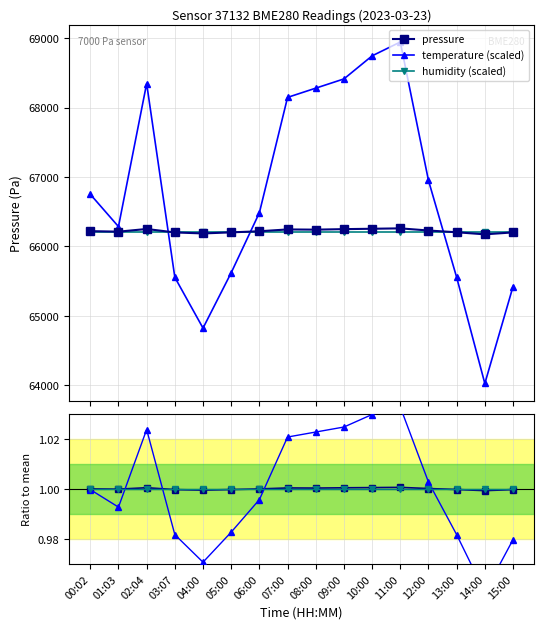

List the labels in order of humidity ratio value, largest first.

00:02, 01:03, 02:04, 03:07, 04:00, 05:00, 06:00, 07:00, 08:00, 09:00, 10:00, 11:00, 12:00, 13:00, 14:00, 15:00